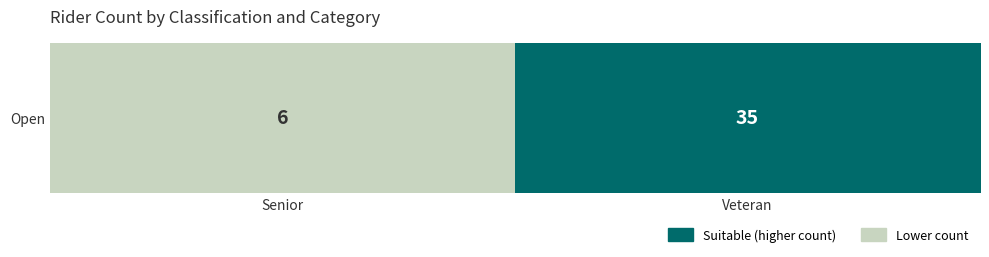

Rank the categories by value from lowest to highest.

Senior, Veteran